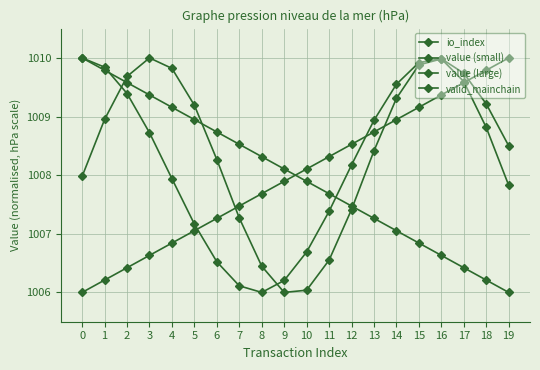

At how many categories does at least one series exceed 1008?

20